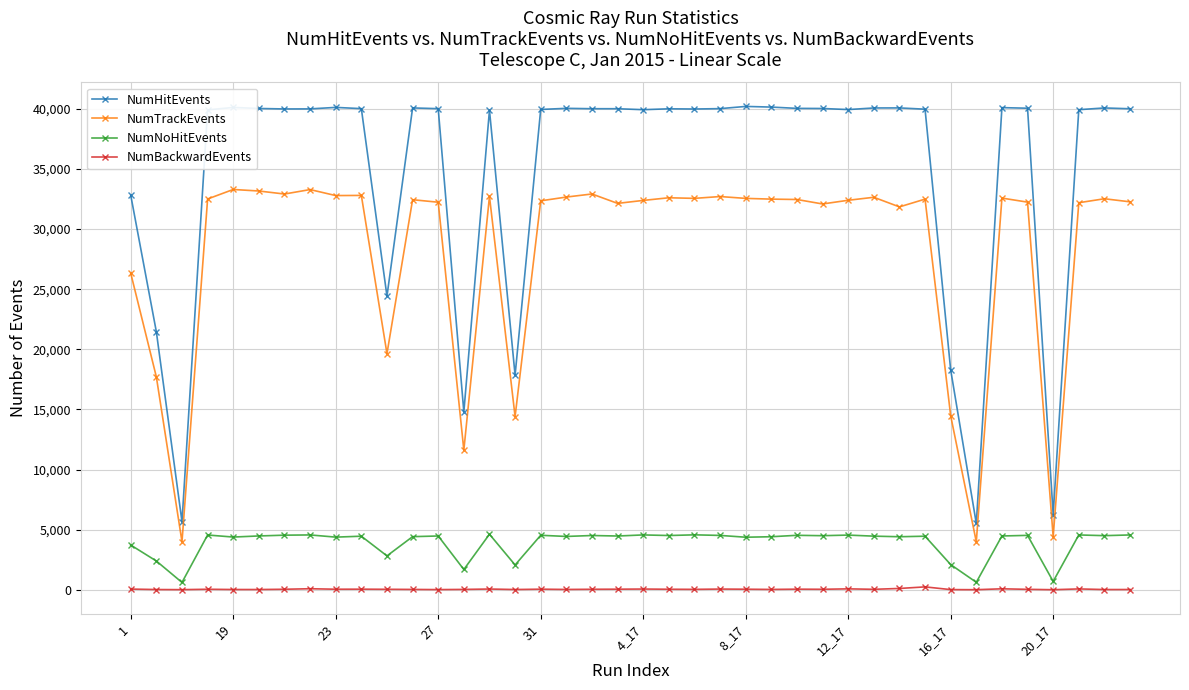

What are all the series names shown in the legend?

NumHitEvents, NumTrackEvents, NumNoHitEvents, NumBackwardEvents